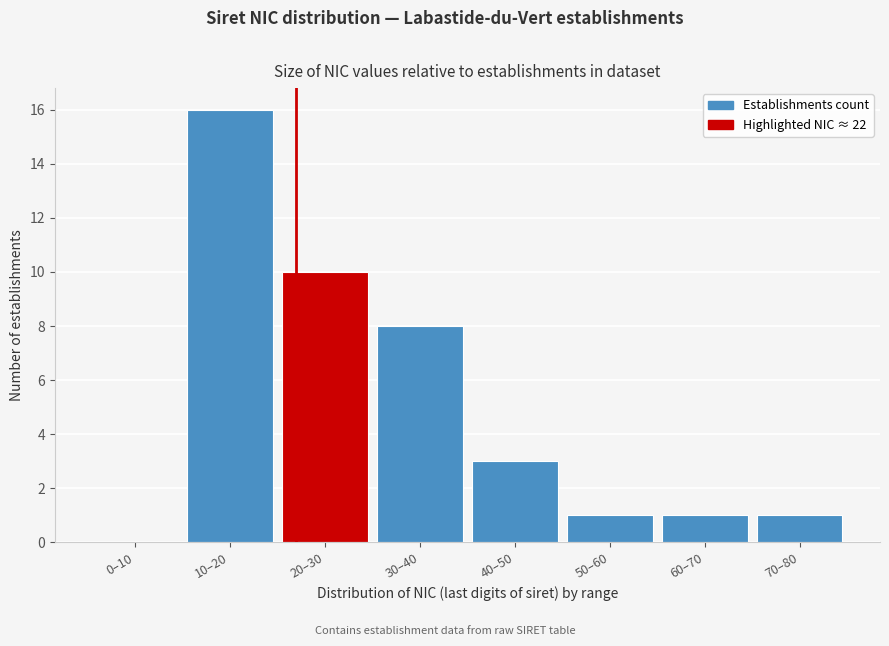

Reading right to left, what are all the values shown in this chart?

70–80=1	60–70=1	50–60=1	40–50=3	30–40=8	20–30=10	10–20=16	0–10=0